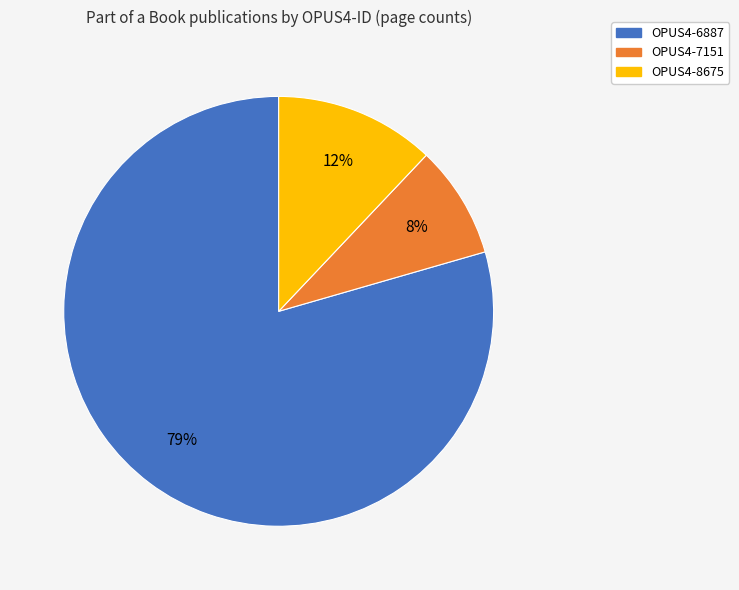

To the nearest percent, what is the average slice percentage?

33%